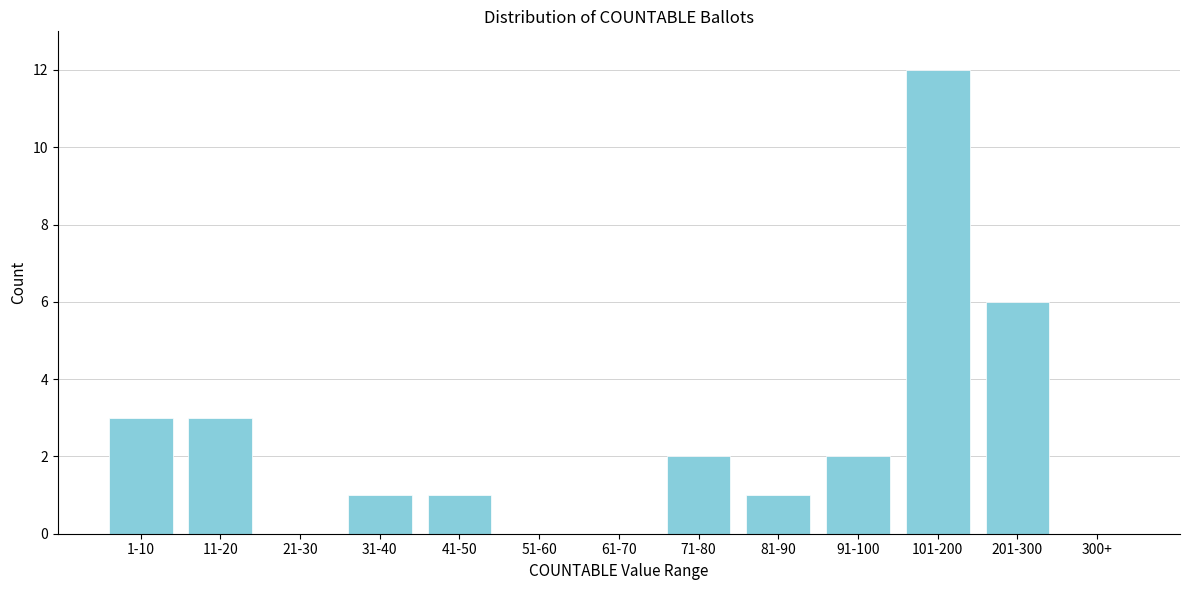

Reading left to right, list all the values displayed in this chart.

1-10=3	11-20=3	21-30=0	31-40=1	41-50=1	51-60=0	61-70=0	71-80=2	81-90=1	91-100=2	101-200=12	201-300=6	300+=0